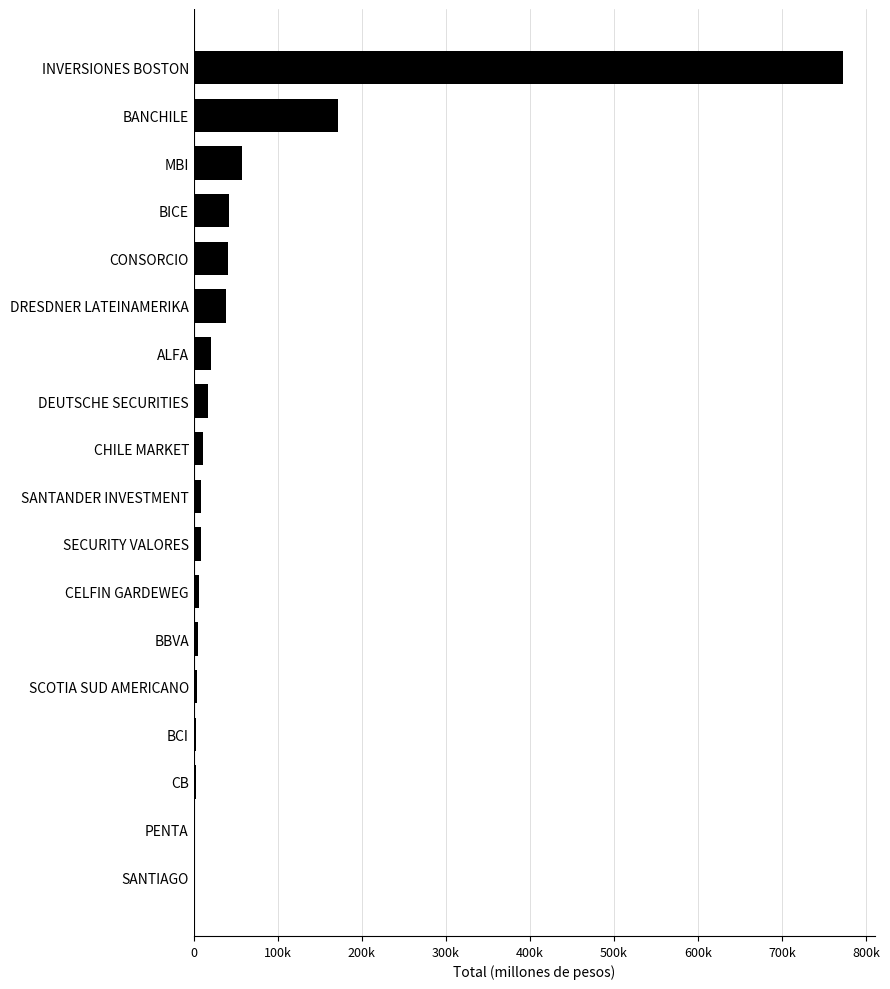

What is the difference between the maximum and minimum values?

771374.3